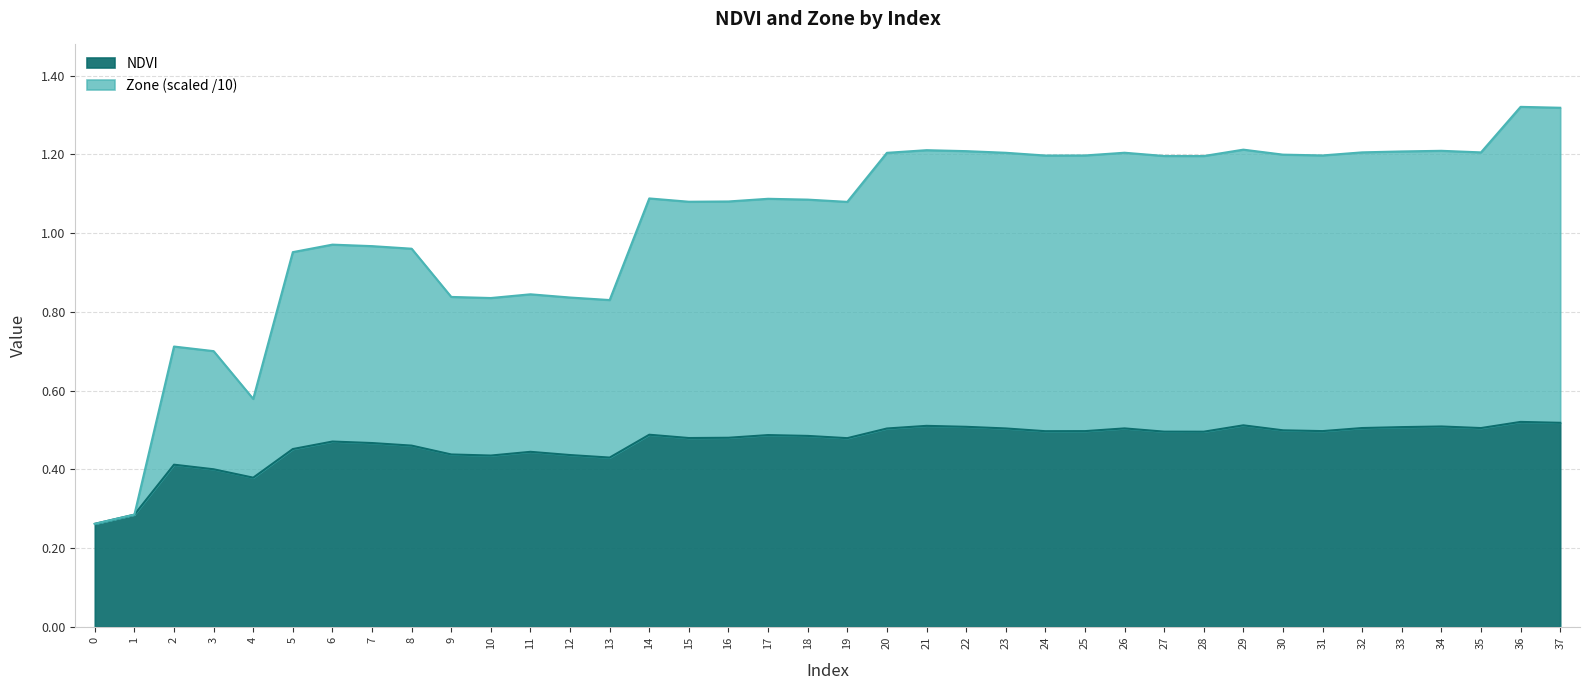

What is the spread (max minus min) of values at 15?

0.6